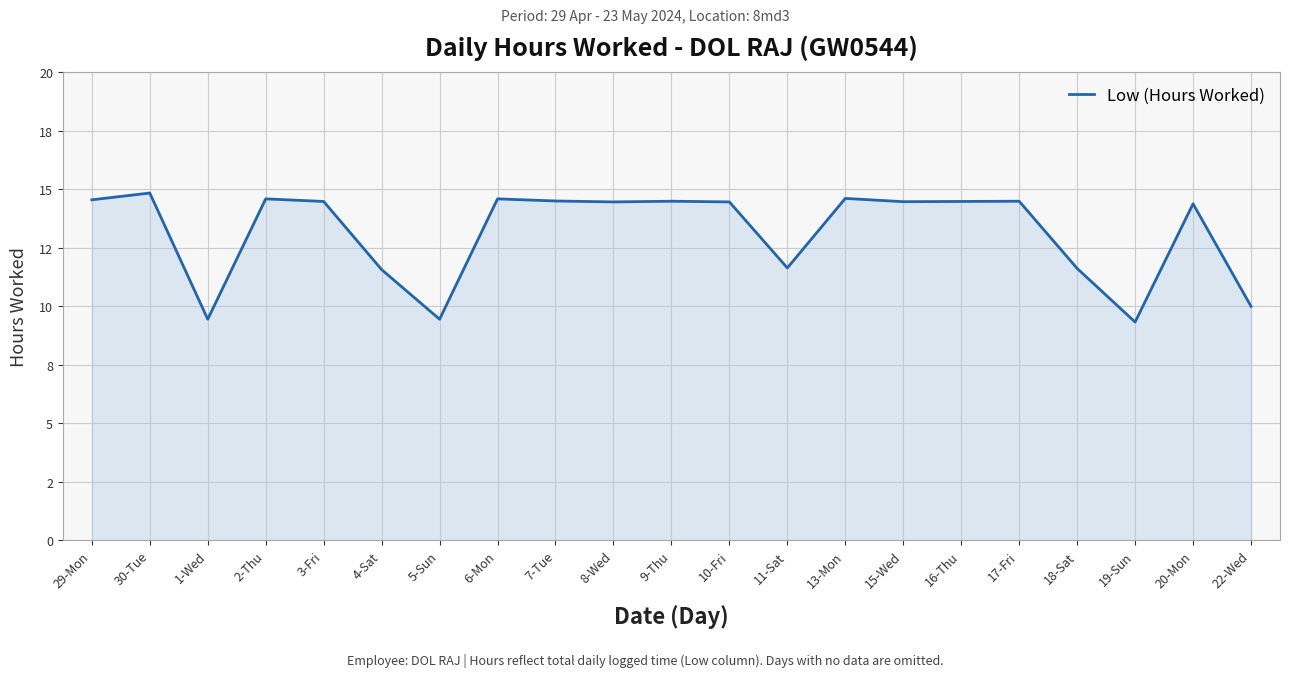

Approximately how many times larger is the value at 17-Fri compared to 20-Mon?

1.0